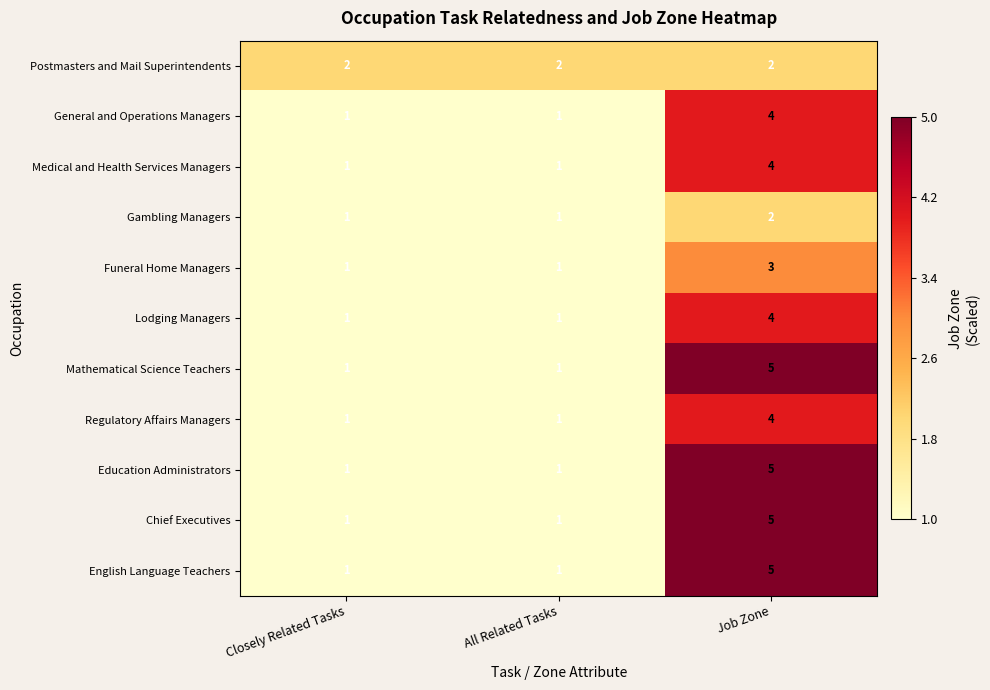

At which category is the sum across all series the highest?

Job Zone